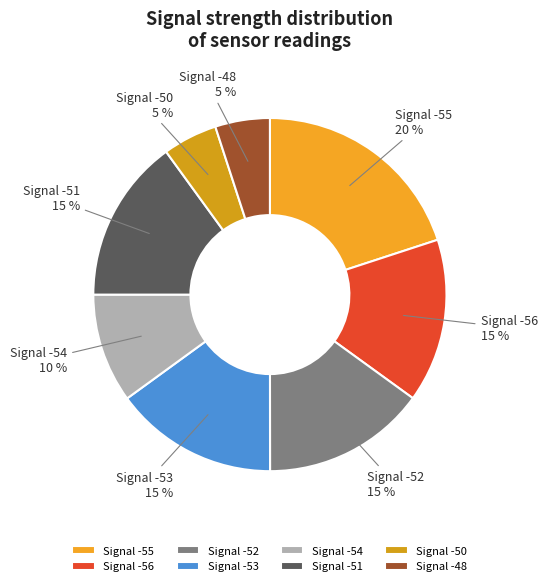

Does any single category account for the majority?

No